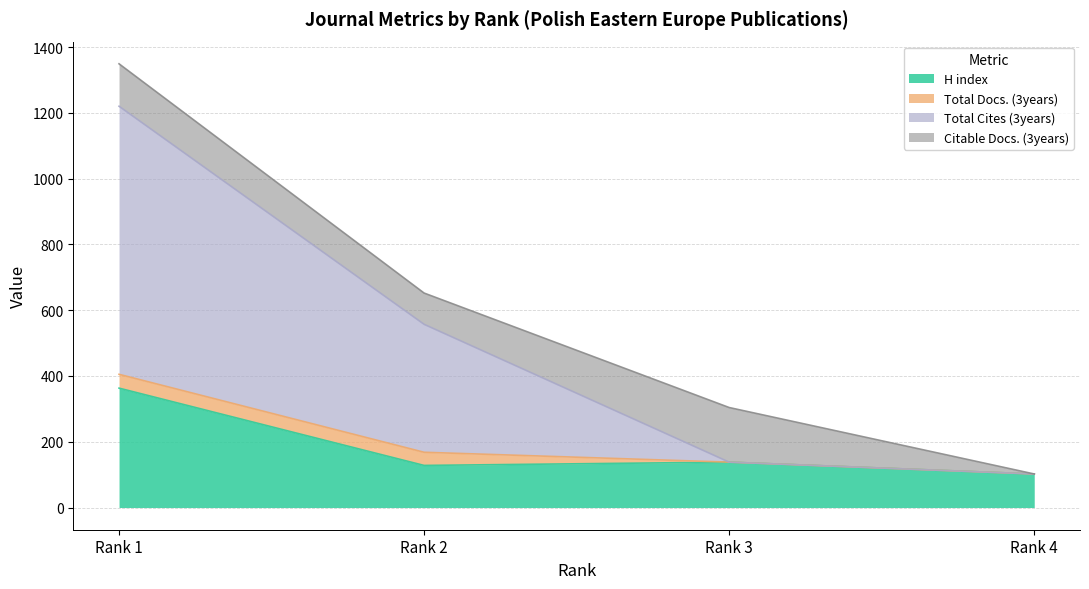

True or false: H index and Total Cites (3years) intersect in this chart.

False